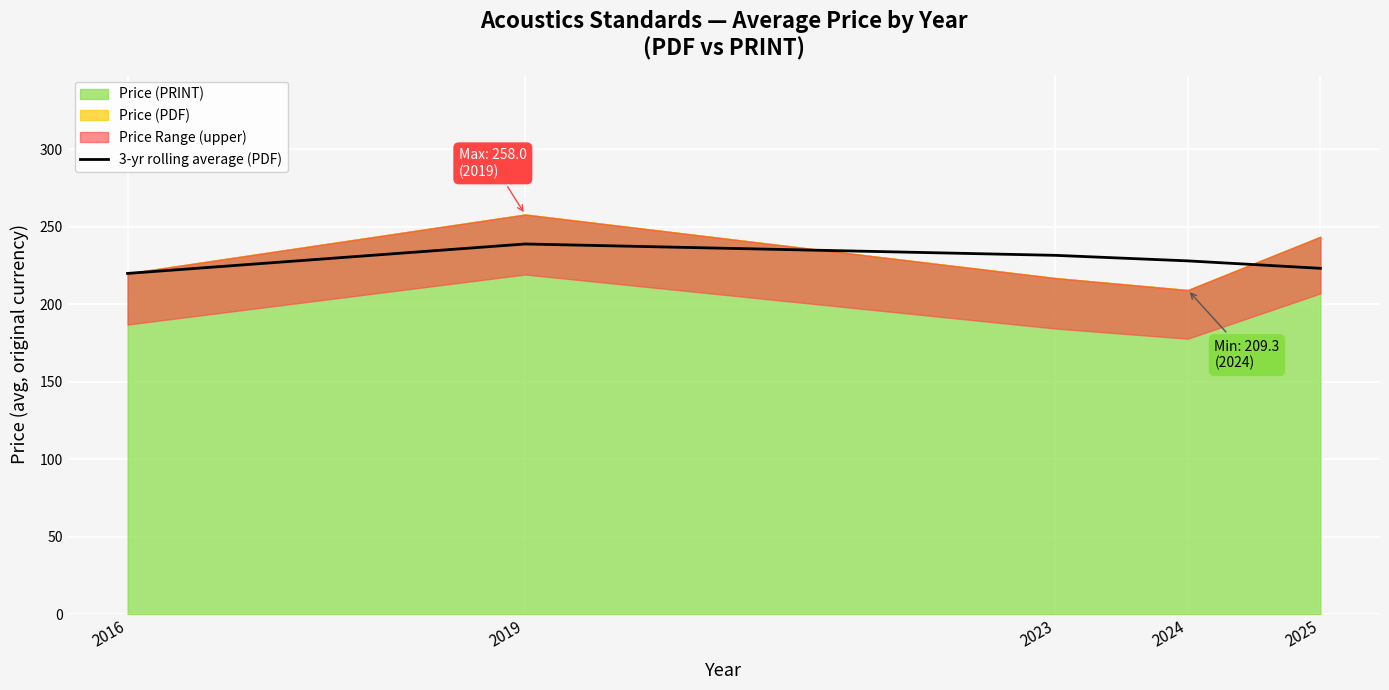

At which label does 3-yr rolling average (PDF) reach its peak?

2019